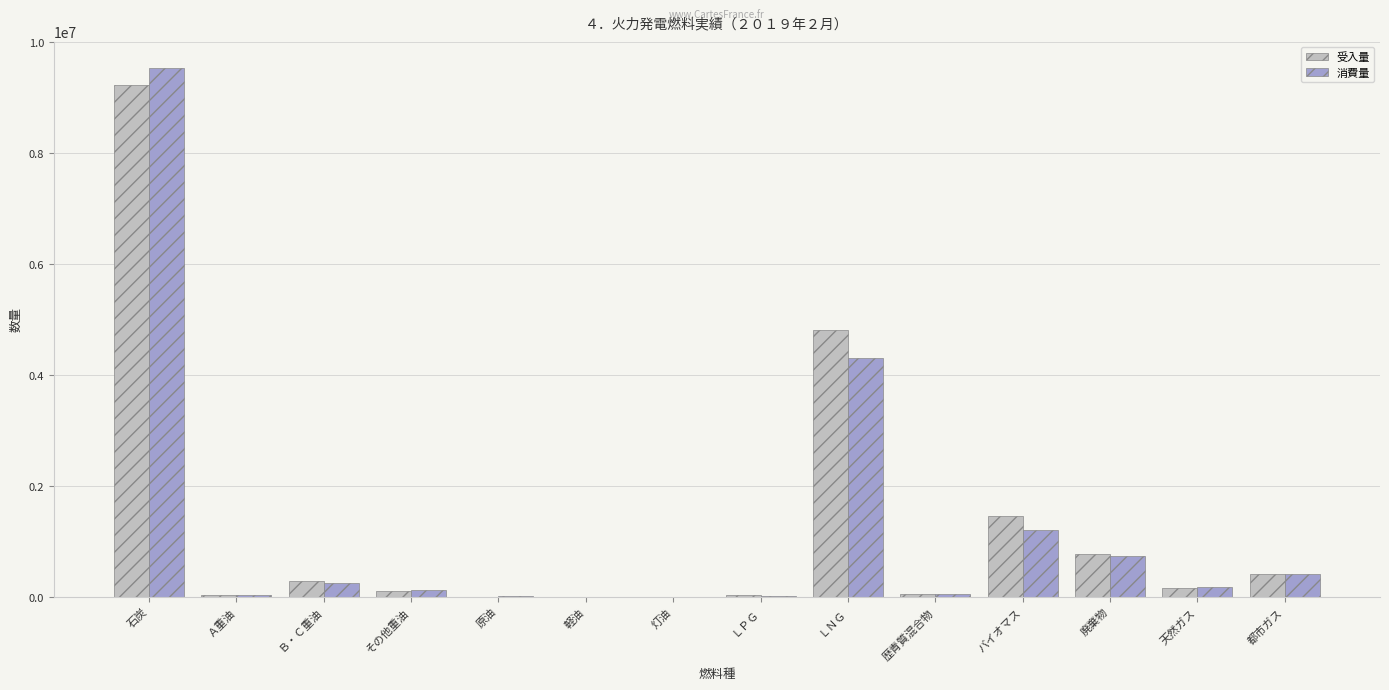

What are all the series names shown in the legend?

受入量, 消費量